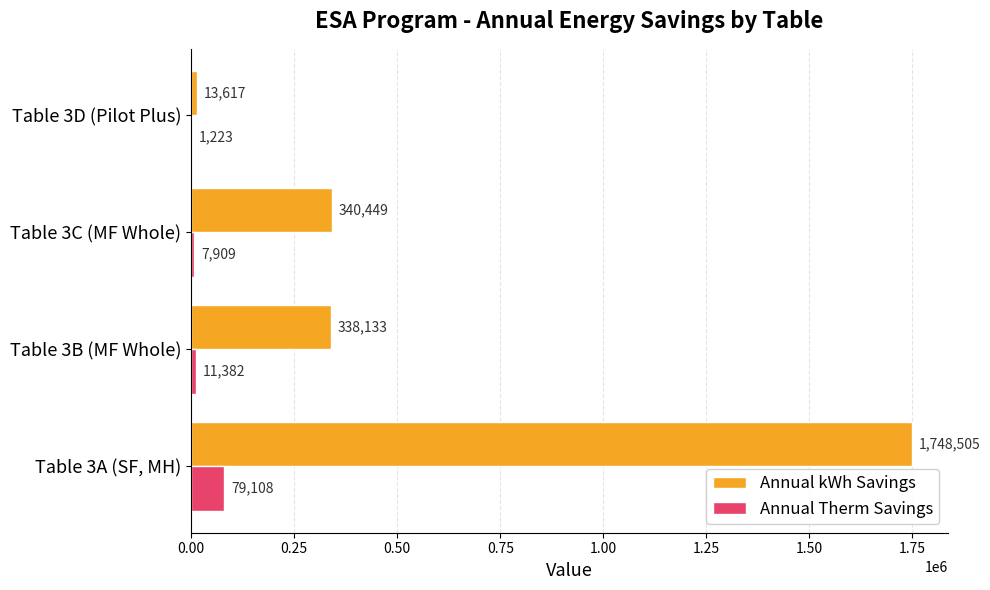

What is the greatest value displayed?

1748505.4